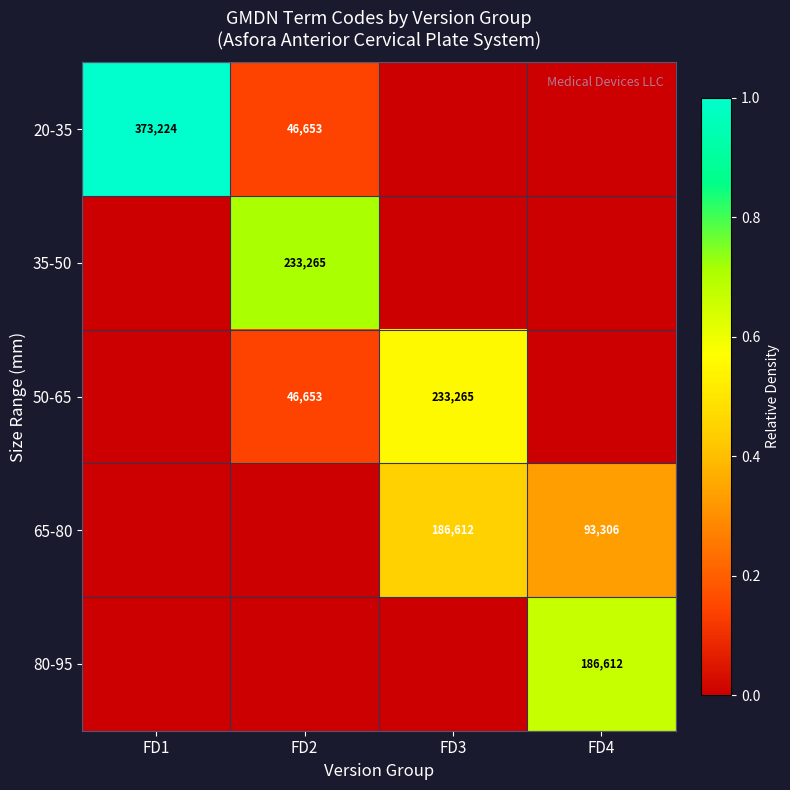

Which category has the lowest value across all series?

FD3